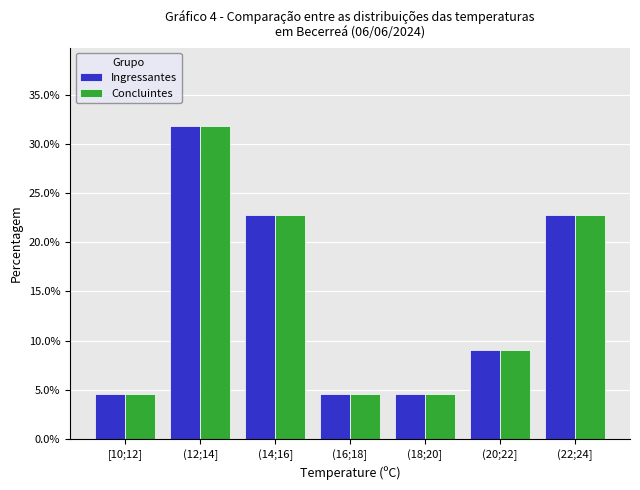

Reading left to right, list all the values displayed in this chart.

Ingressantes: [10;12]=4.5	(12;14]=31.8	(14;16]=22.7	(16;18]=4.5	(18;20]=4.5	(20;22]=9.1	(22;24]=22.7
Concluintes: [10;12]=4.5	(12;14]=31.8	(14;16]=22.7	(16;18]=4.5	(18;20]=4.5	(20;22]=9.1	(22;24]=22.7